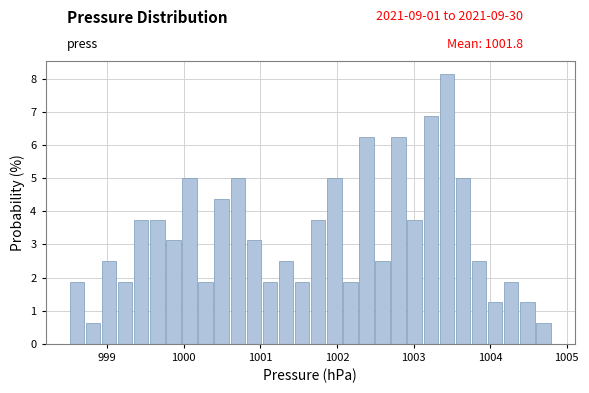

Read against the x-axis, roughly where is the centre of the tallest bar?

1003.4